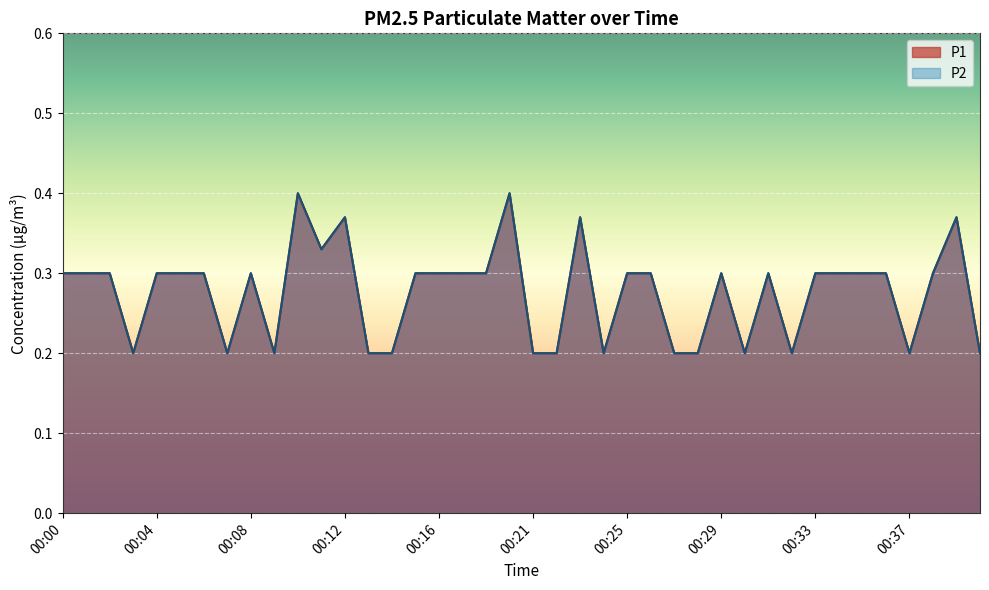

What is the value of the P1 point at the 11th from the left?

0.4